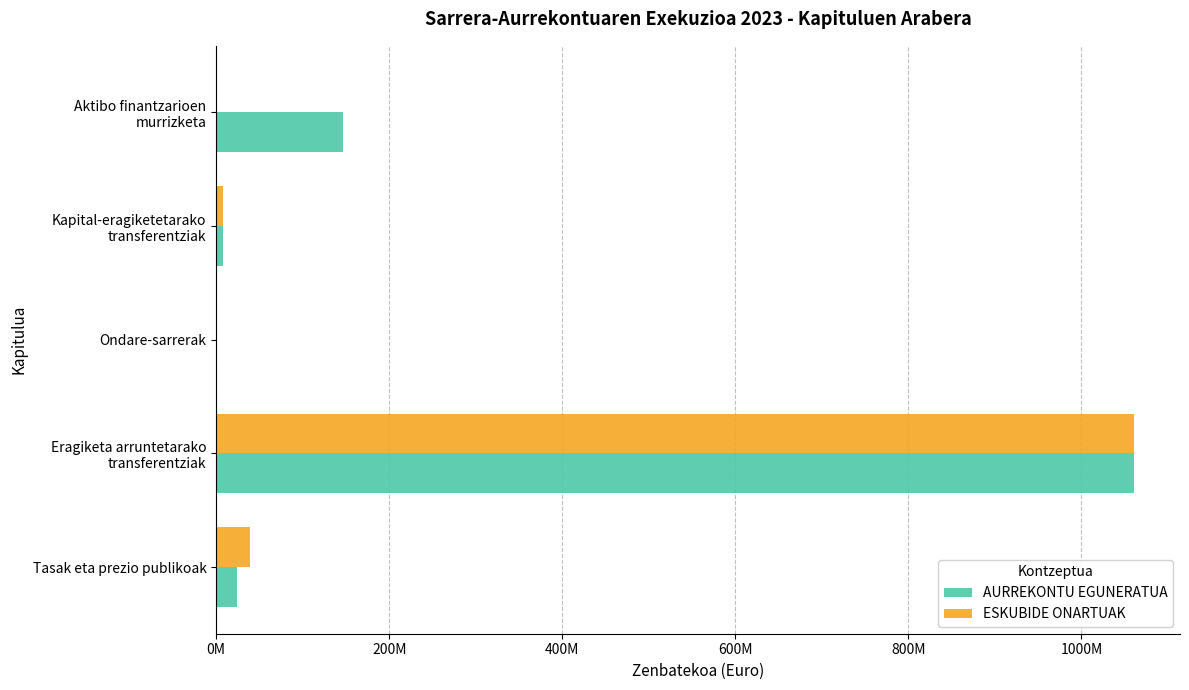

What are all the series names shown in the legend?

AURREKONTU EGUNERATUA, ESKUBIDE ONARTUAK